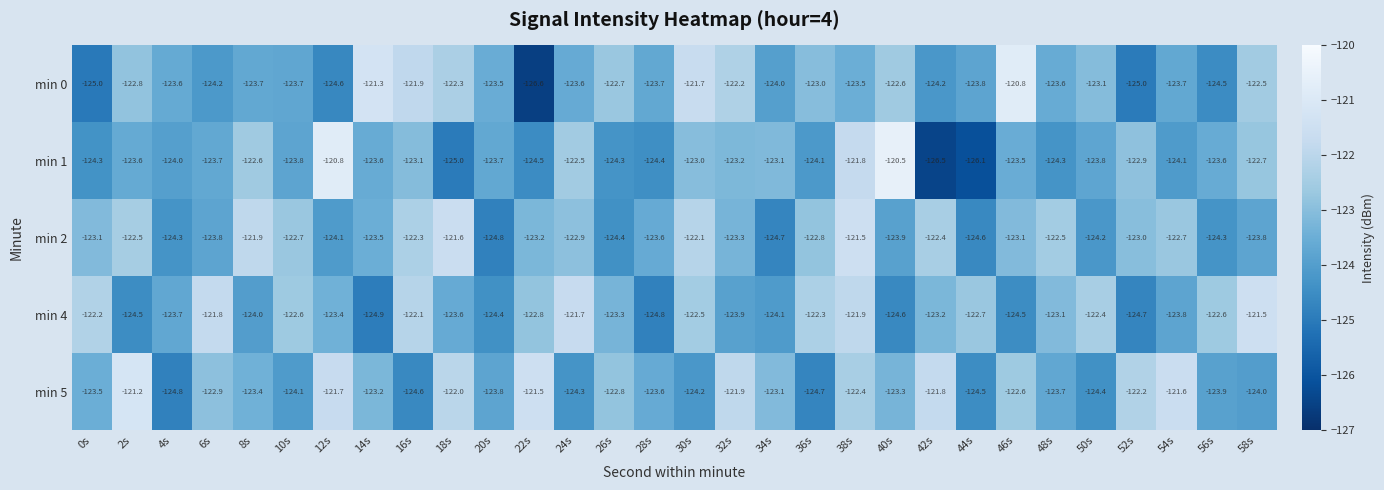

How many data points does each series have?

30